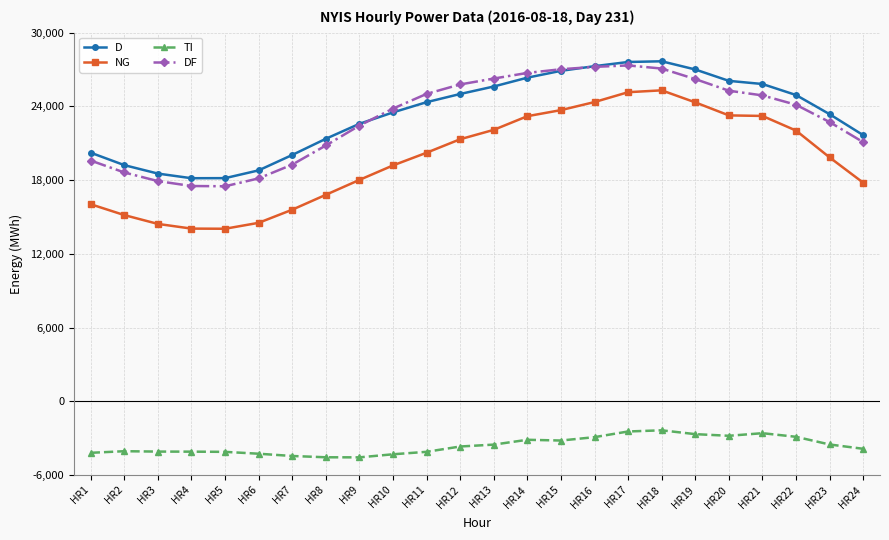

True or false: TI and D cross at least once.

False